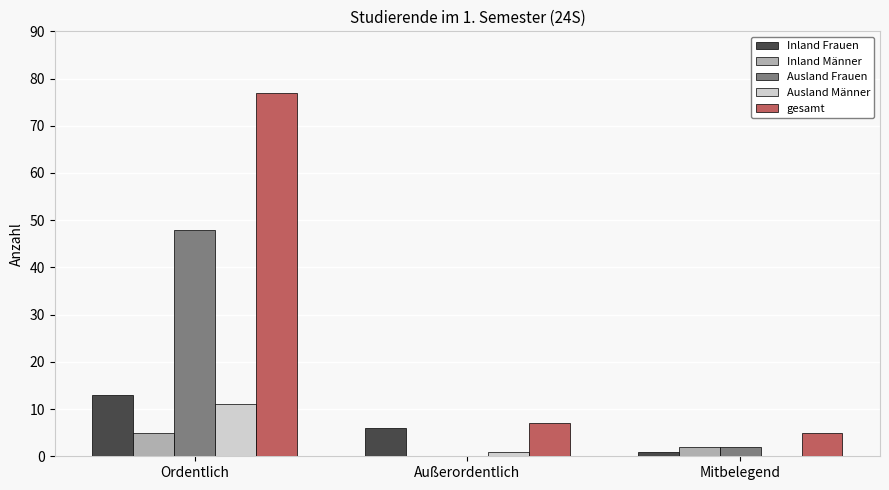

Which series has the largest range (max minus min)?

gesamt